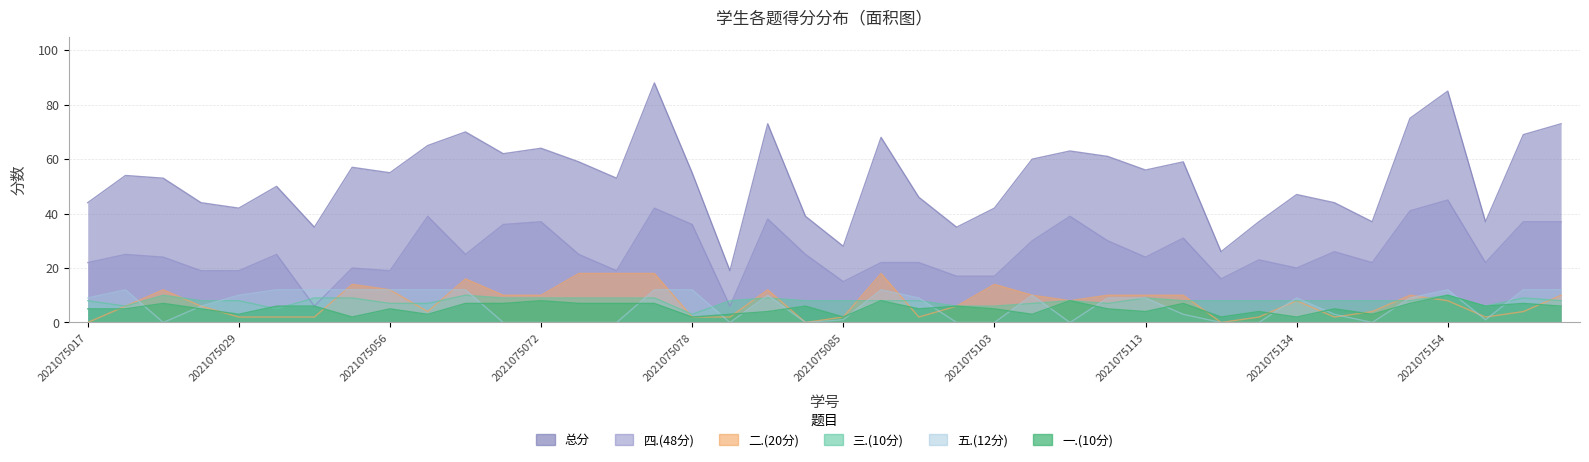

True or false: 五.(12分) and 一.(10分) cross at least once.

True